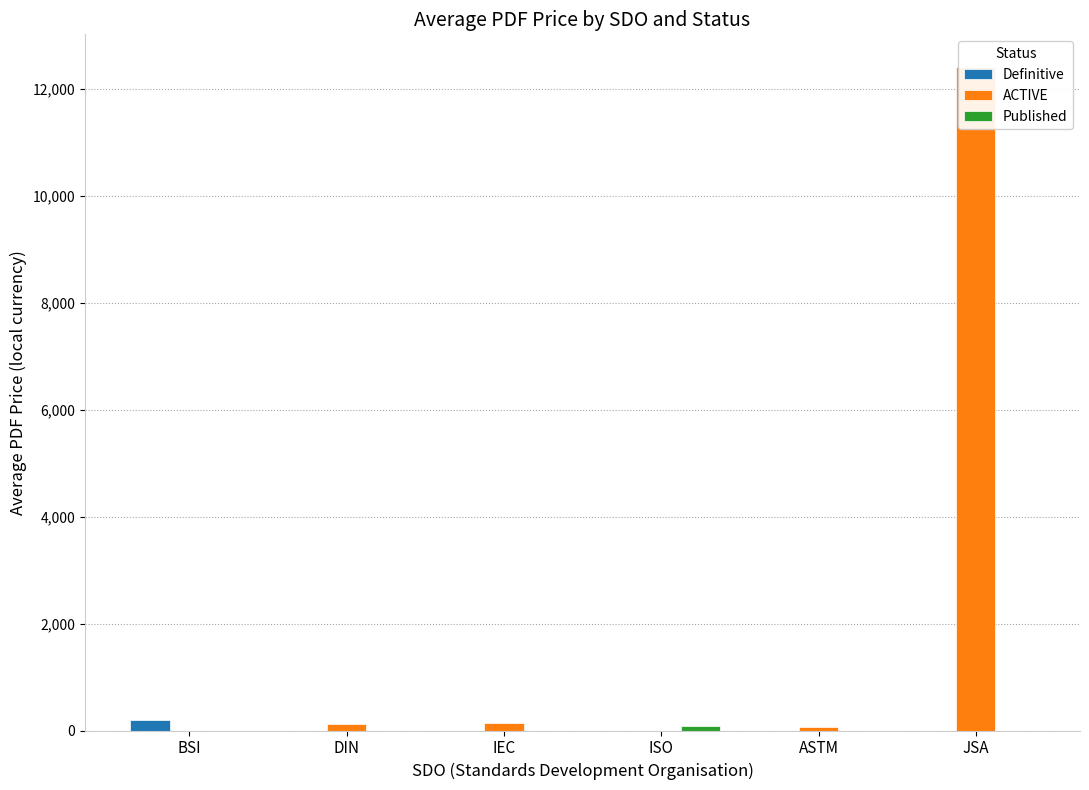

Between IEC and BSI, which is larger?

BSI